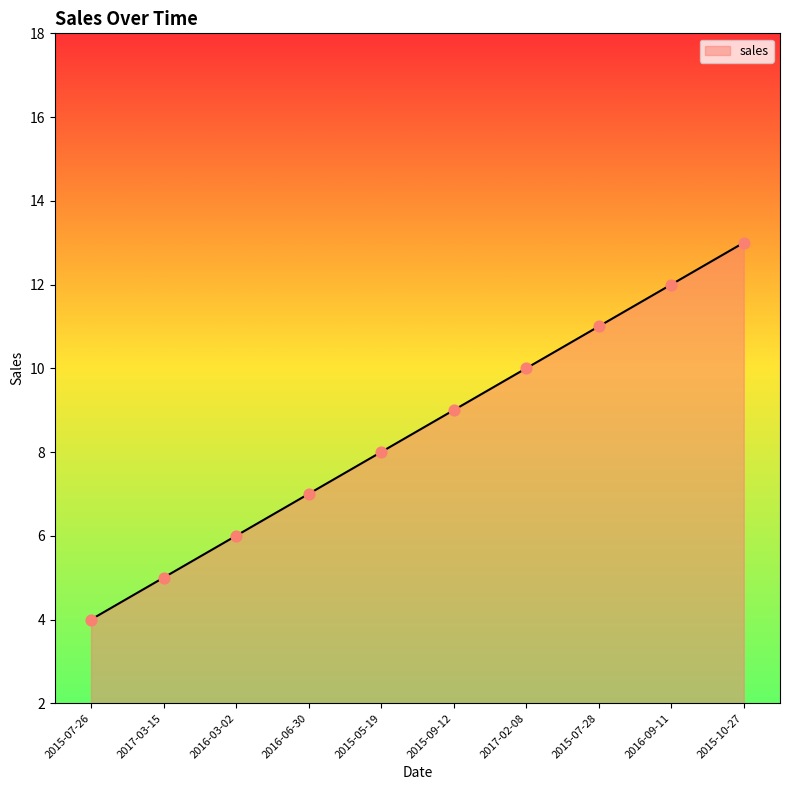

What is the change in value from 2016-03-02 to 2016-06-30?

+1